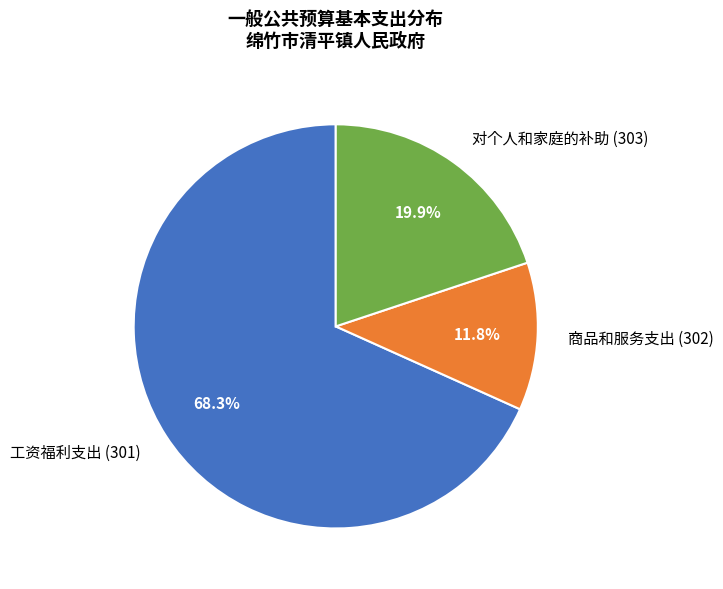

To the nearest percent, what percentage of the pie is 工资福利支出 (301)?

68%